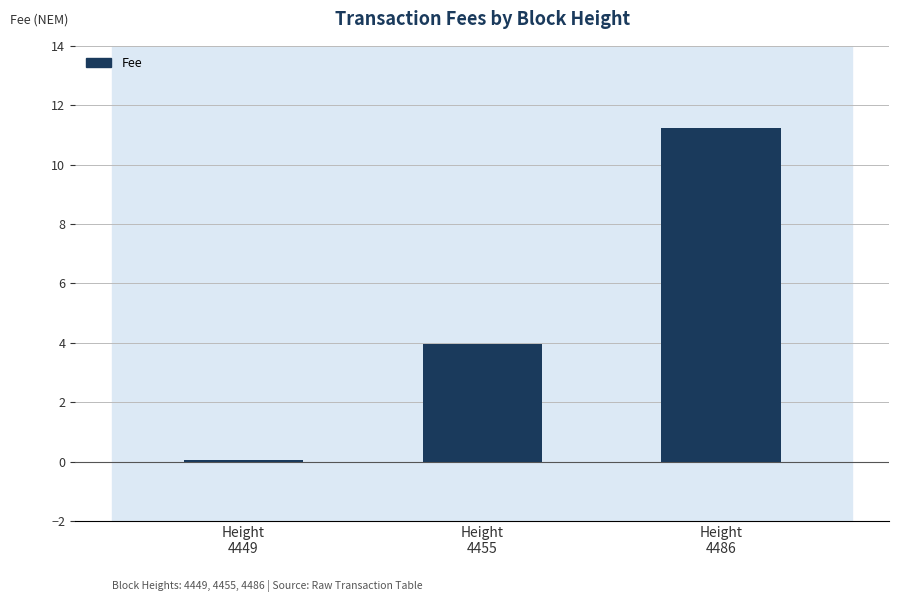

List the labels in order of value, largest first.

Height
4486, Height
4455, Height
4449